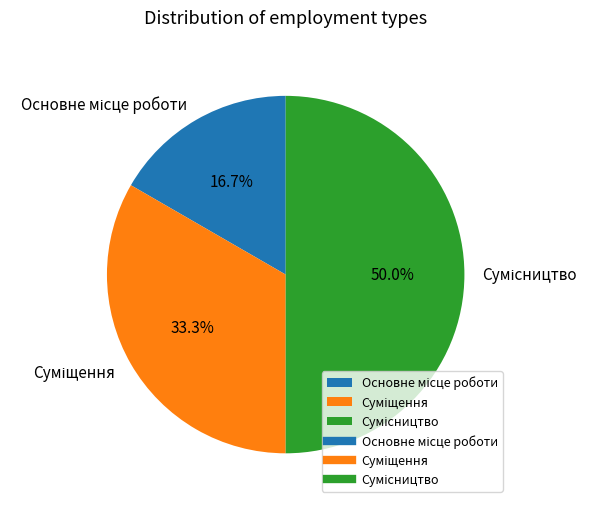

To the nearest percent, what is the combined percentage of Суміщення and Основне місце роботи?

50%